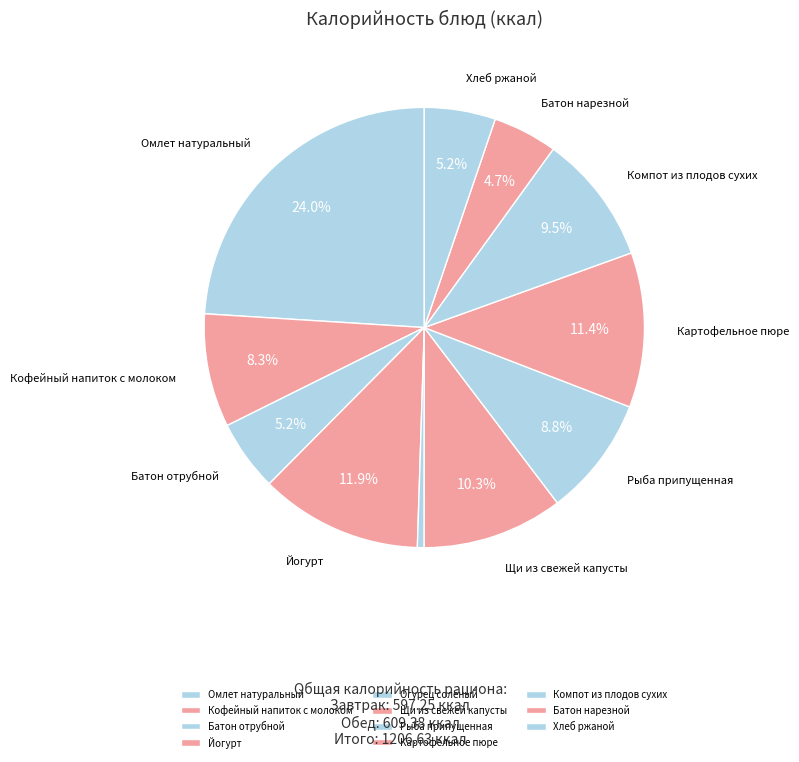

To the nearest percent, what is the combined percentage of Компот из плодов сухих and Батон нарезной?

14%